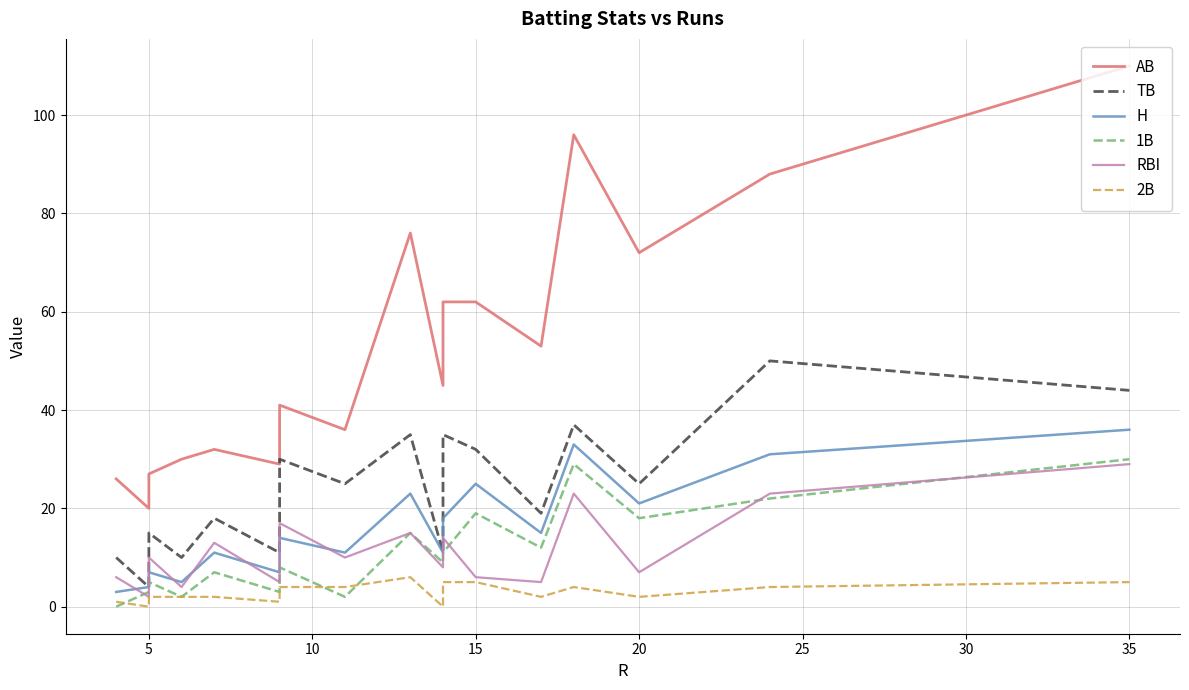

How many lines are shown in the chart?

6